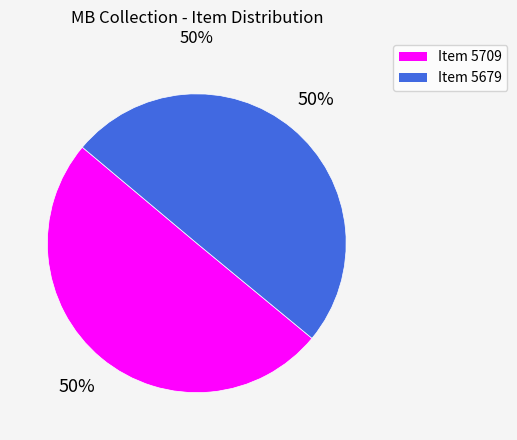

Is the sum of Item 5709 and Item 5679 greater than half?

Yes